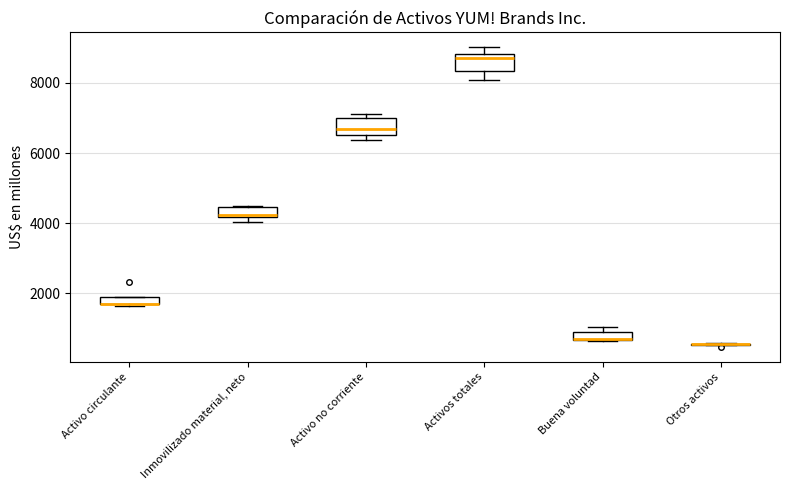

Where is the lower edge of the box for Activos totales on the y-axis? The values are not printed on the chart, so give them approximately, as read against the axis.

8400